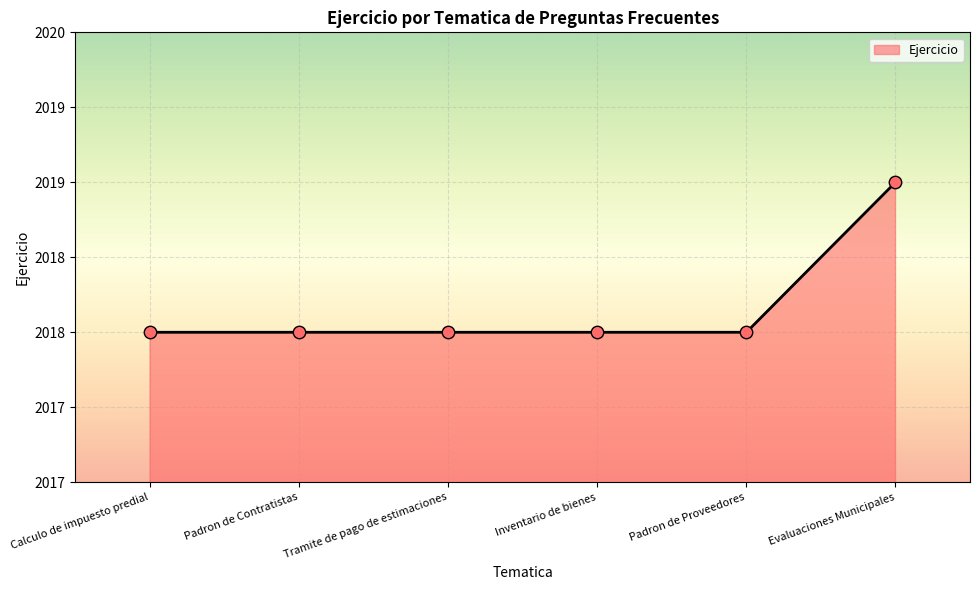

Approximately how many times larger is the value at Tramite de pago de estimaciones compared to Padron de Proveedores?

1.0